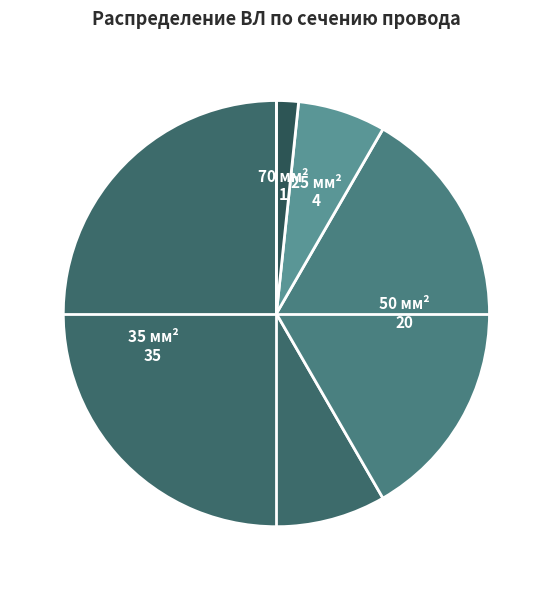

Rank the categories by value from highest to lowest.

35, 50, 25, 70